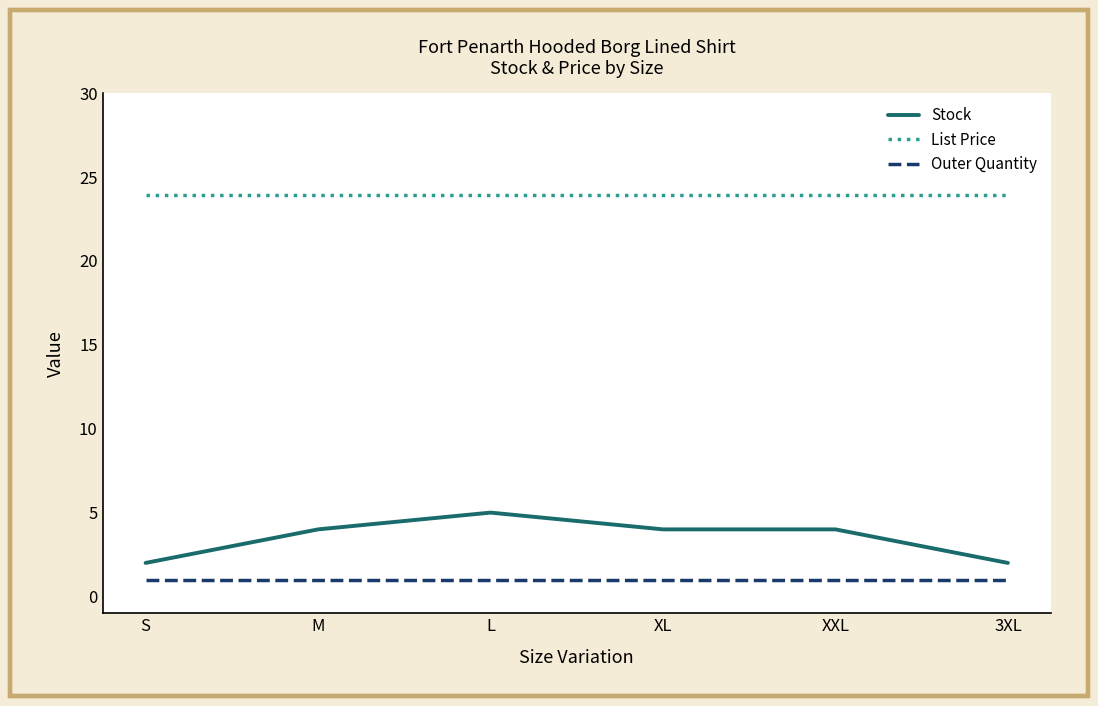

True or false: List Price and Outer Quantity cross at least once.

False